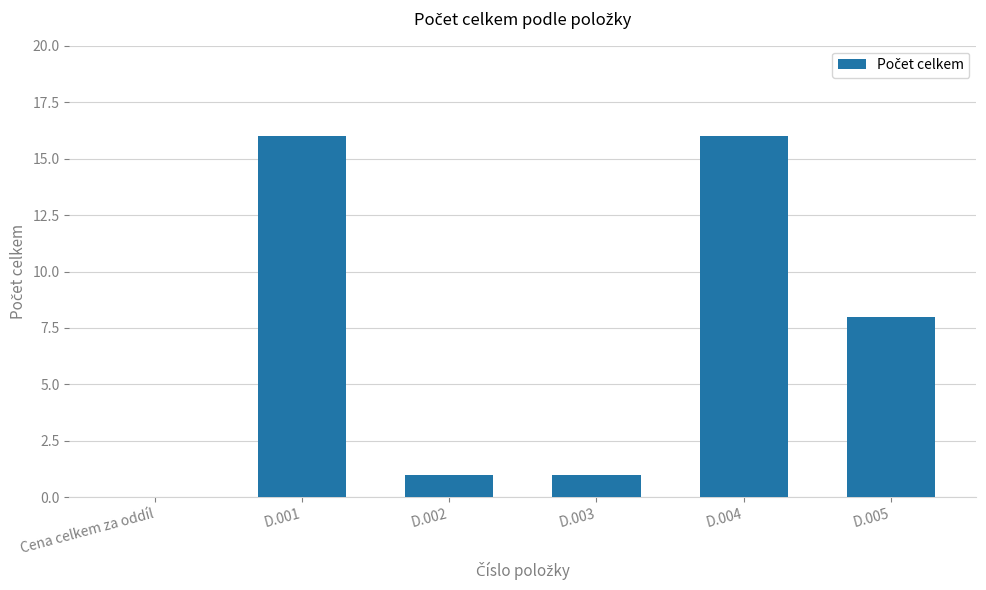

Are the bars horizontal?

No